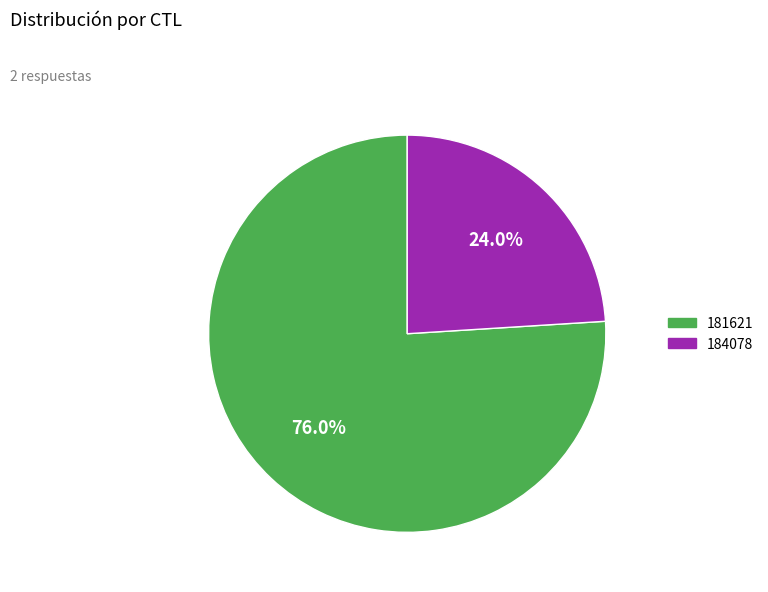

To the nearest percent, what is the average slice percentage?

50%